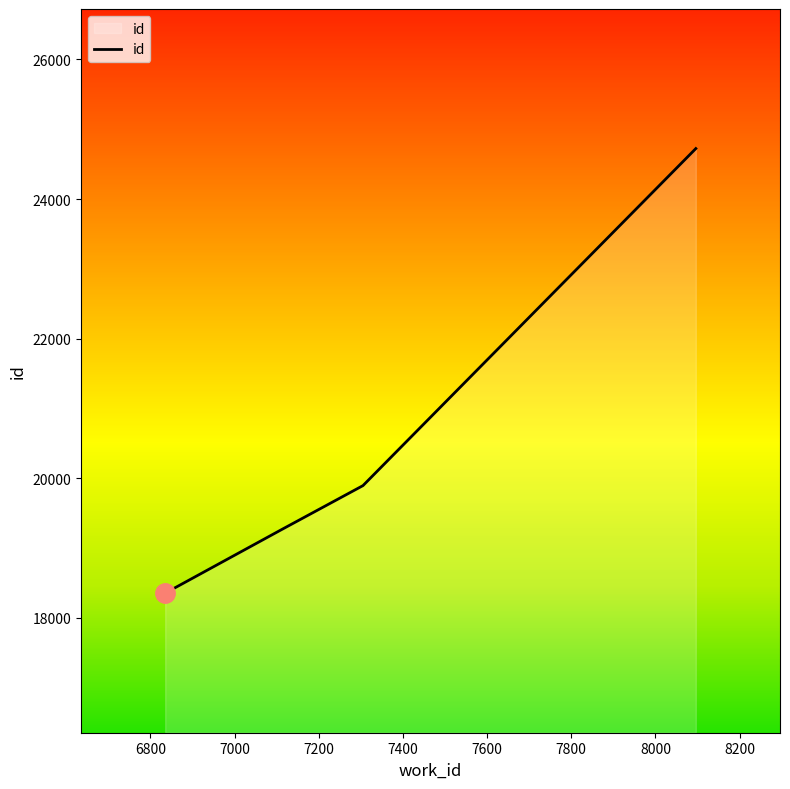

What is the maximum value shown in the chart?

24723